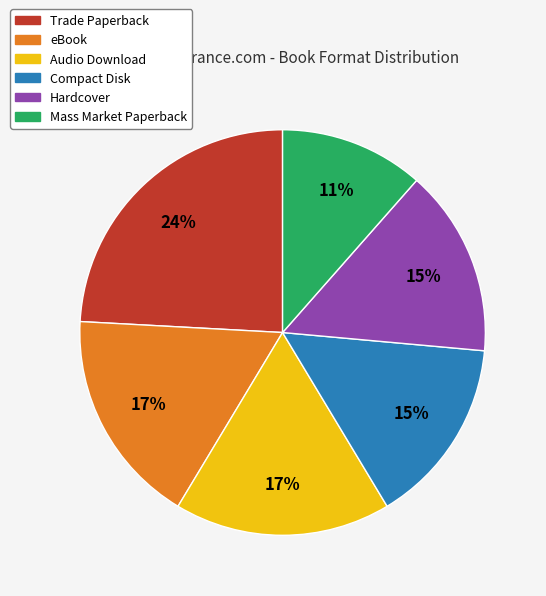

Between Trade Paperback and Hardcover, which is larger?

Trade Paperback